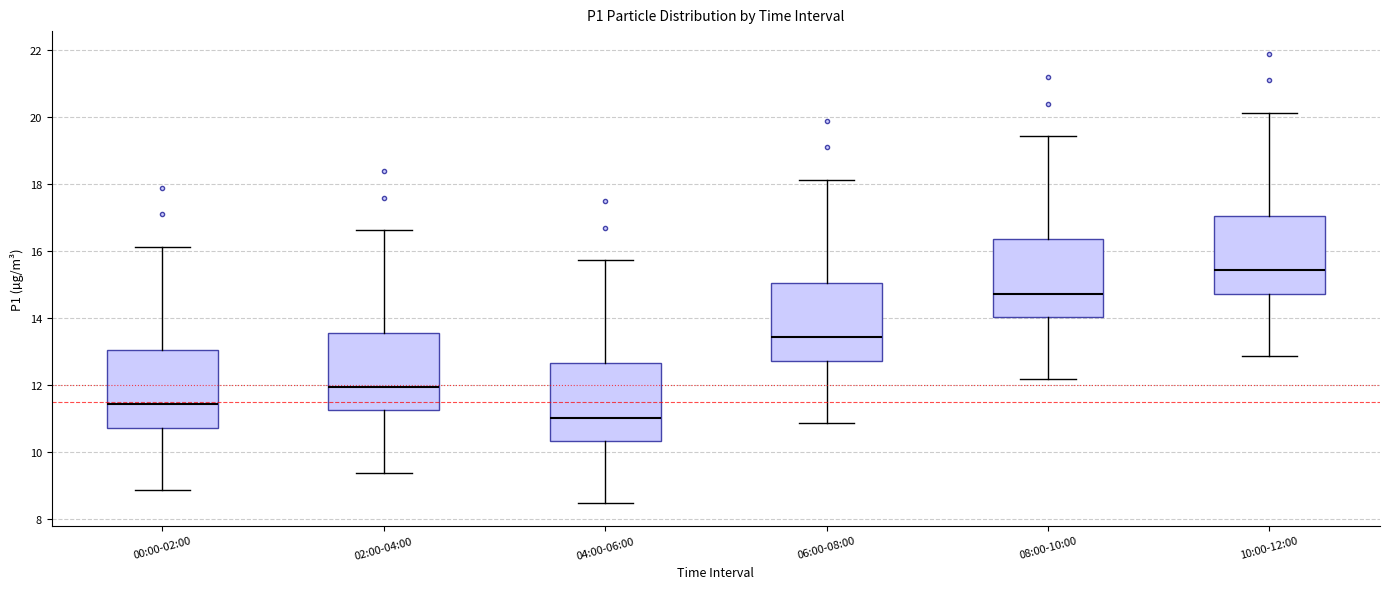

Which box has the lowest median line?

04:00-06:00